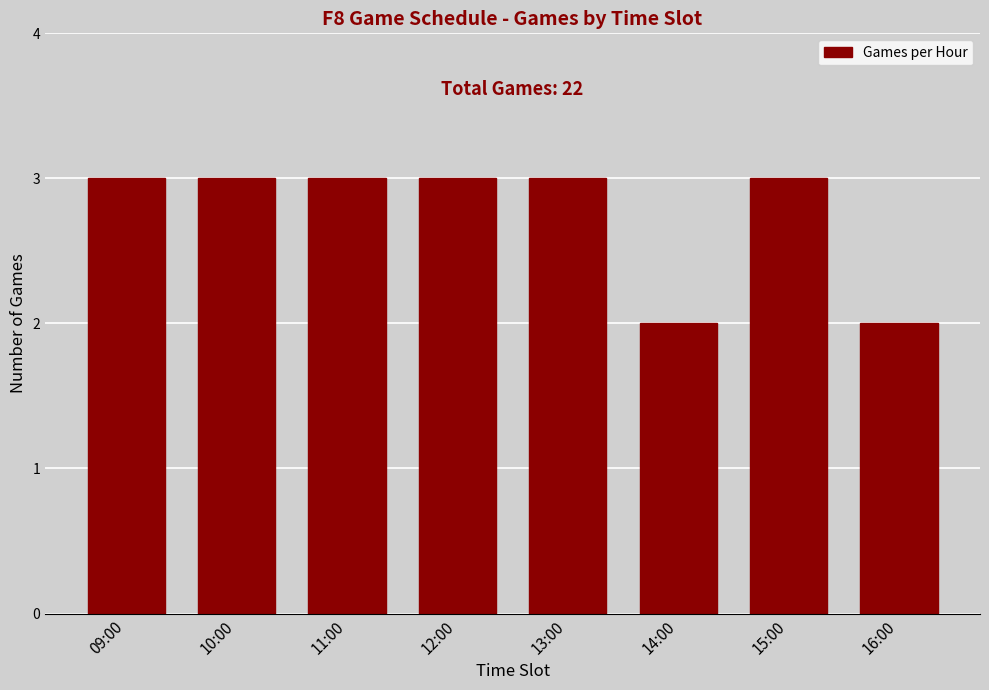

Reading right to left, extract all data points from this chart.

16:00=2	15:00=3	14:00=2	13:00=3	12:00=3	11:00=3	10:00=3	09:00=3